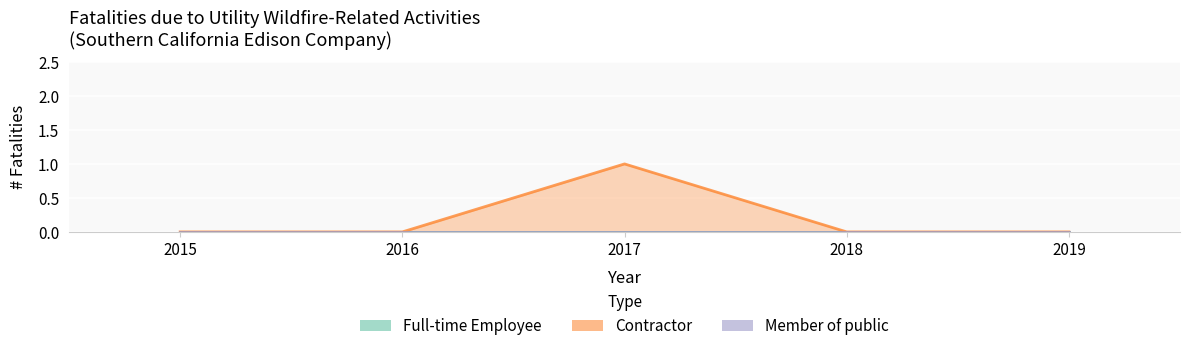

Where is Full-time Employee nearest to the value 0?

2015